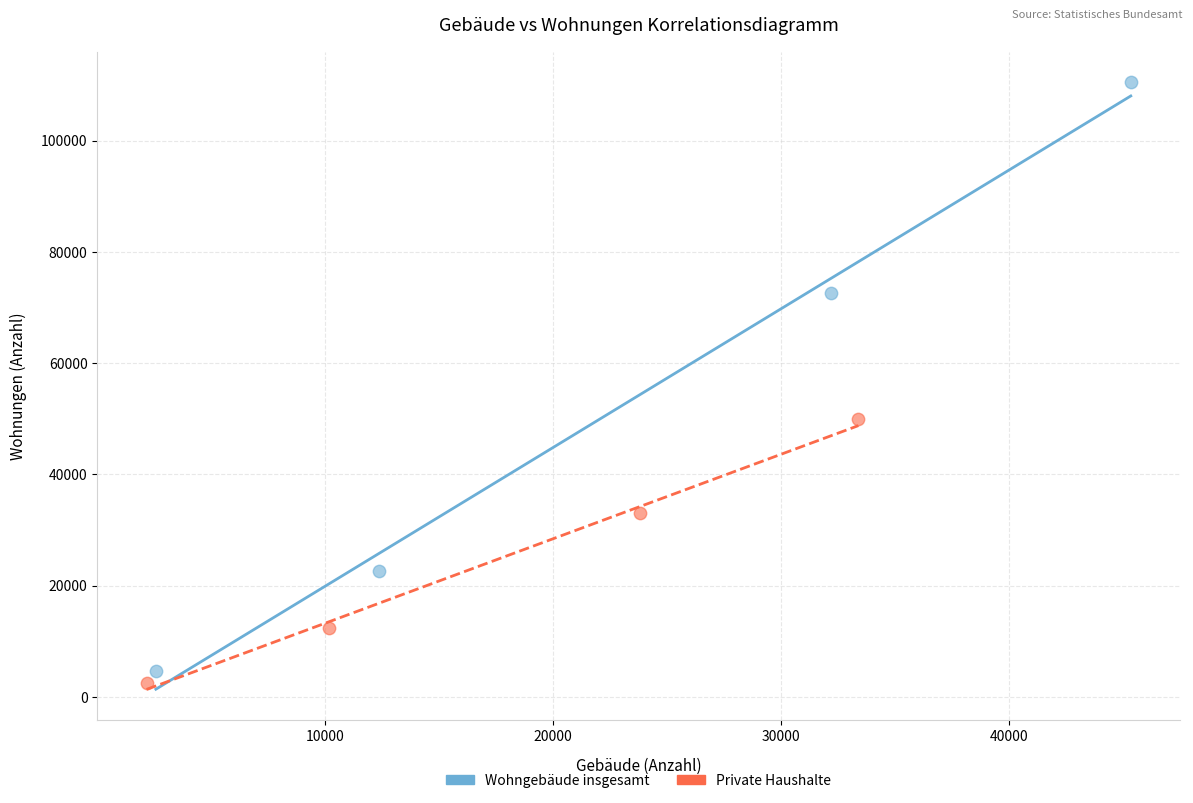

What are all the series names shown in the legend?

Wohngebäude insgesamt, Private Haushalte